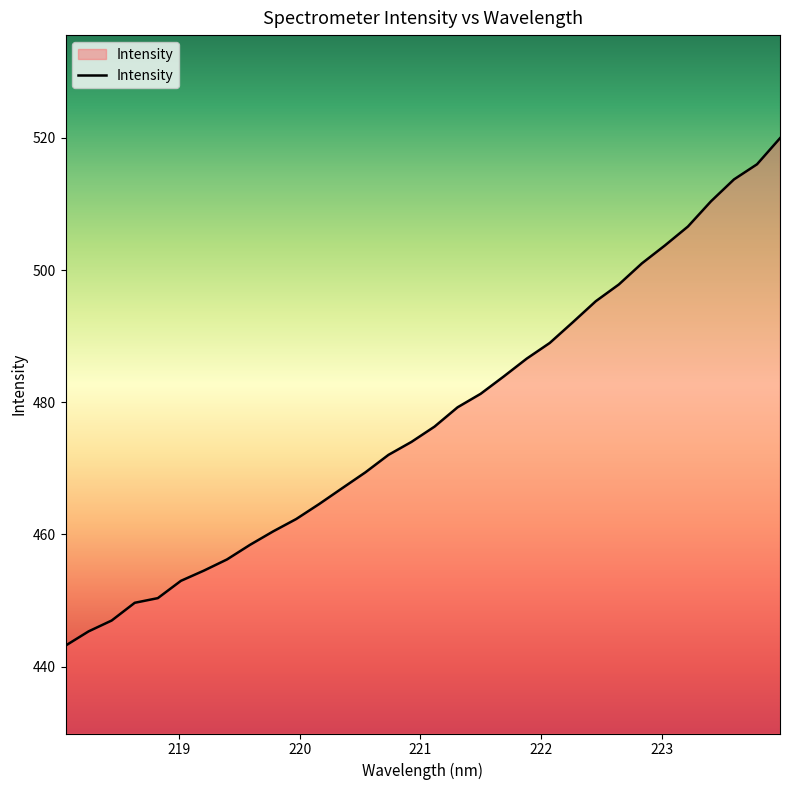

What is the difference between the maximum and minimum values?

76.8